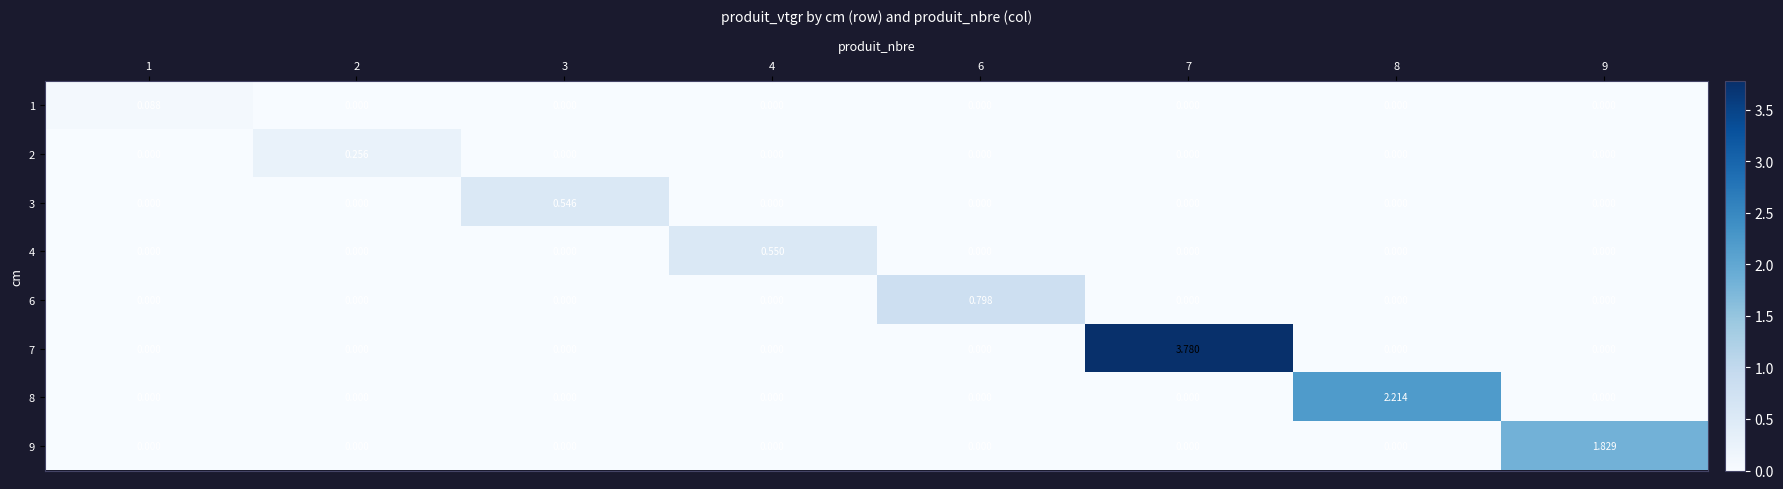

How many positive values does the 1 series have?

1